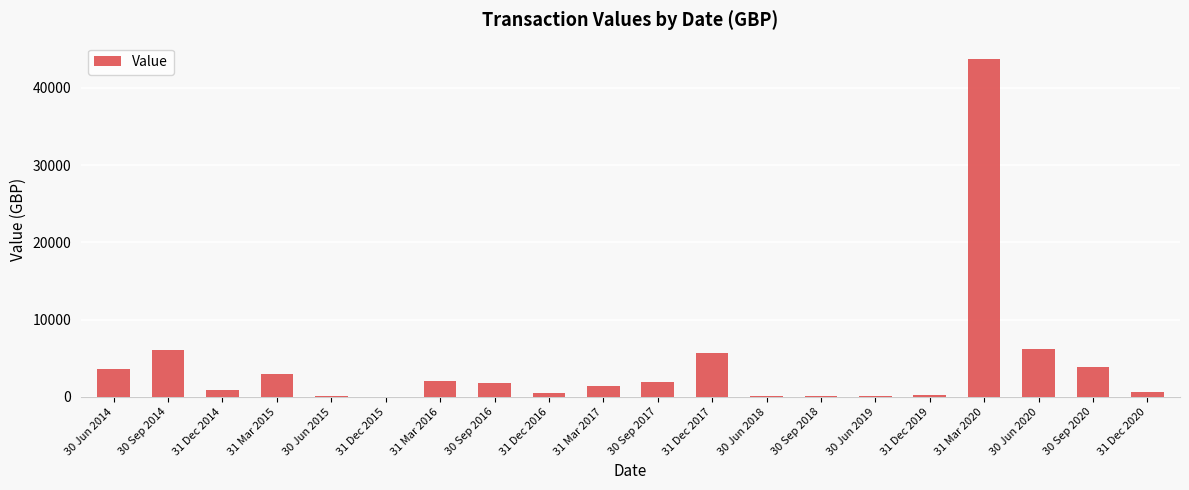

Are the bars horizontal?

No